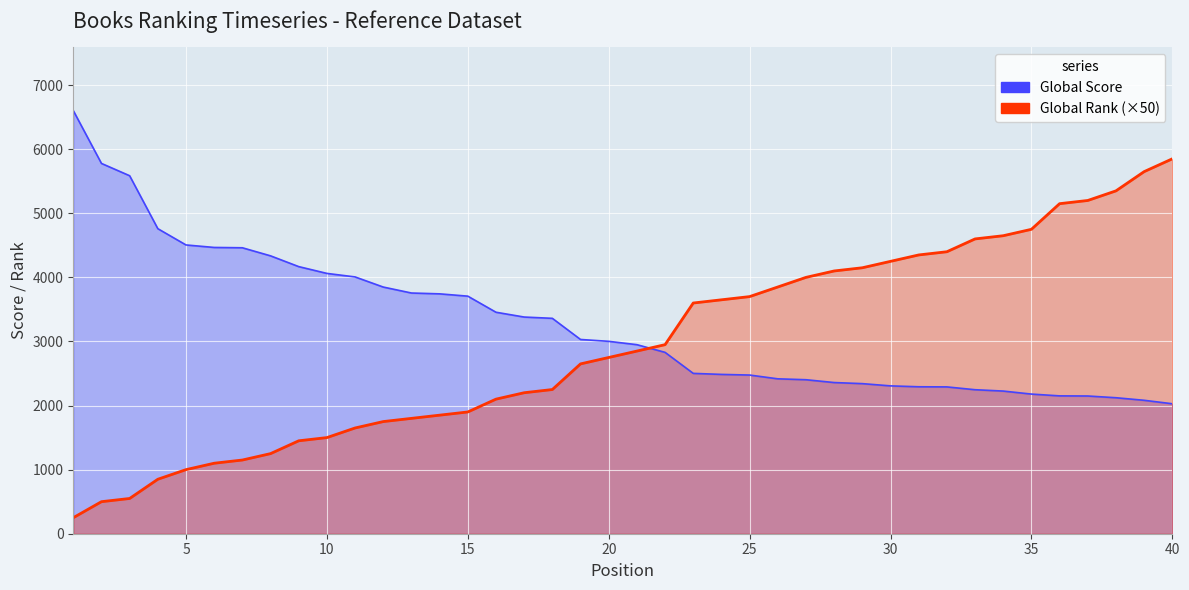

Which series has the largest total across all categories?

Global Score